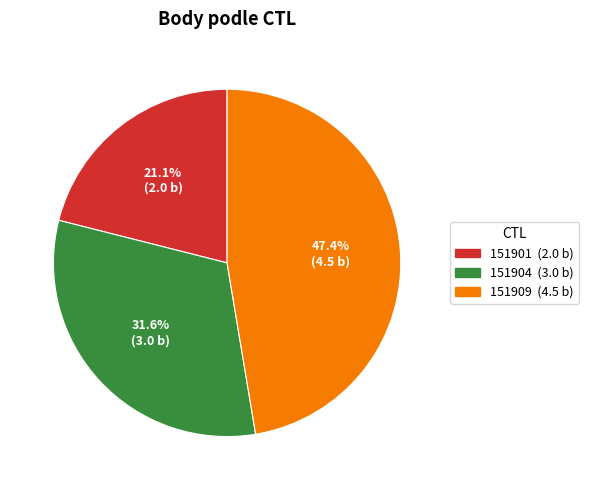

Which has a higher value, 151901 or 151904?

151904